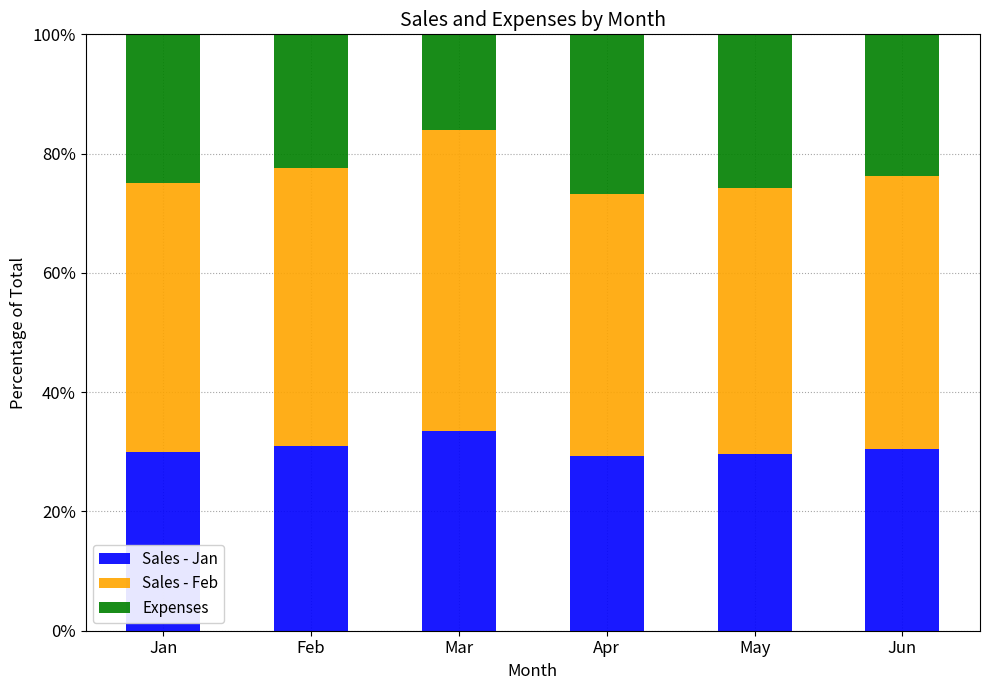

Count the number of data series in this chart.

3